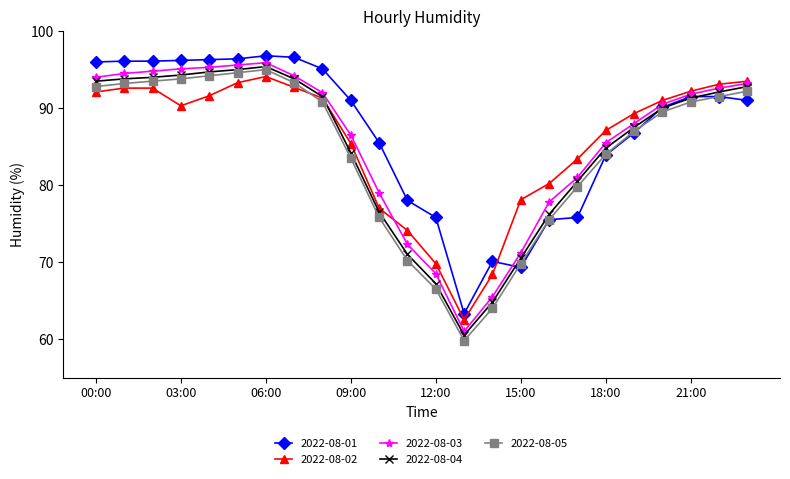

Does the chart display data point markers on the line(s)?

Yes